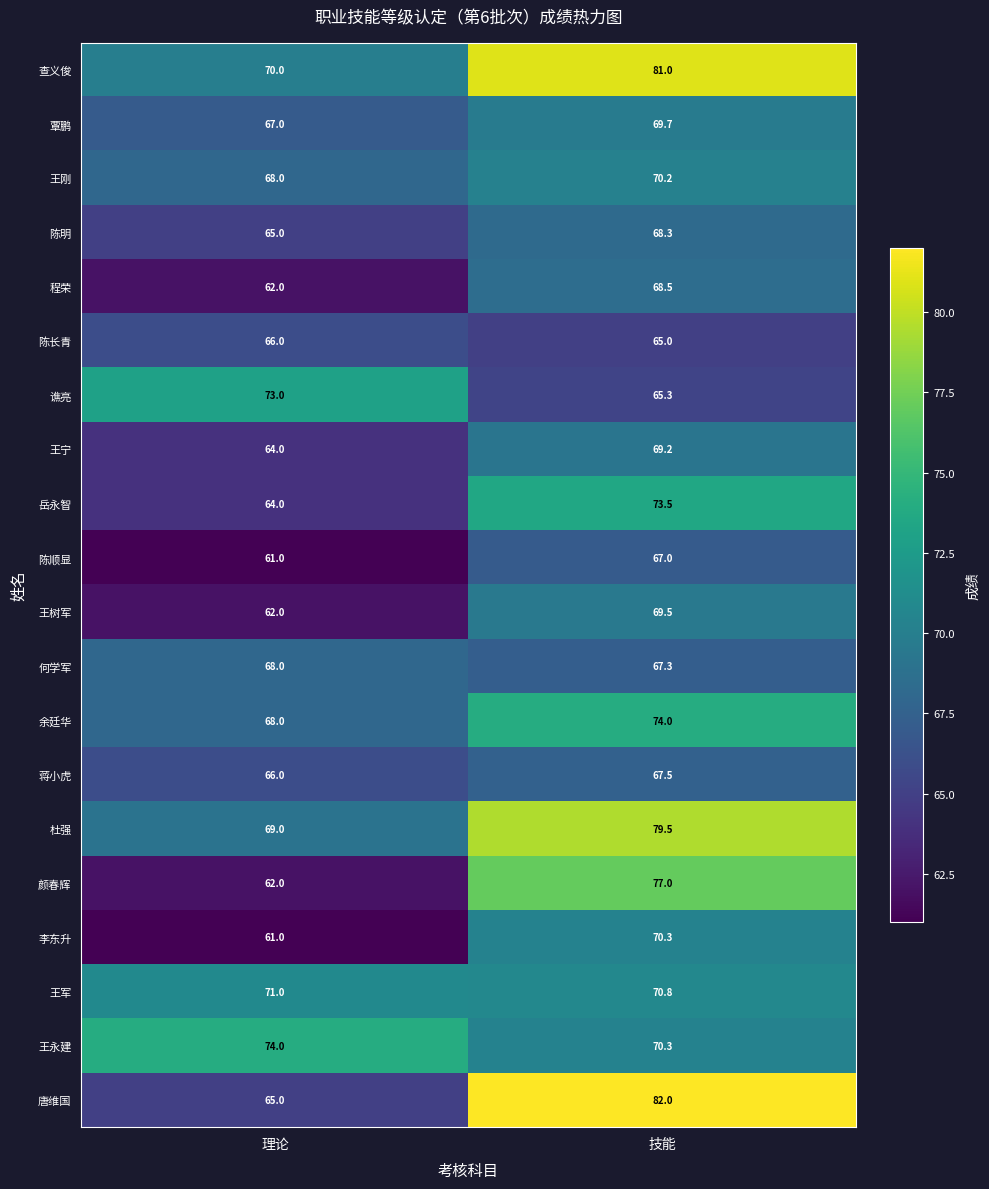

What is the difference between the maximum and minimum values in the 岳永智 series?

9.5